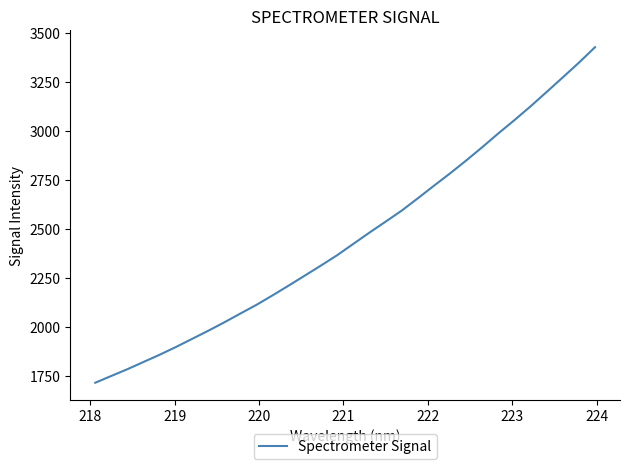

What is the difference between the maximum and minimum values?

1711.3